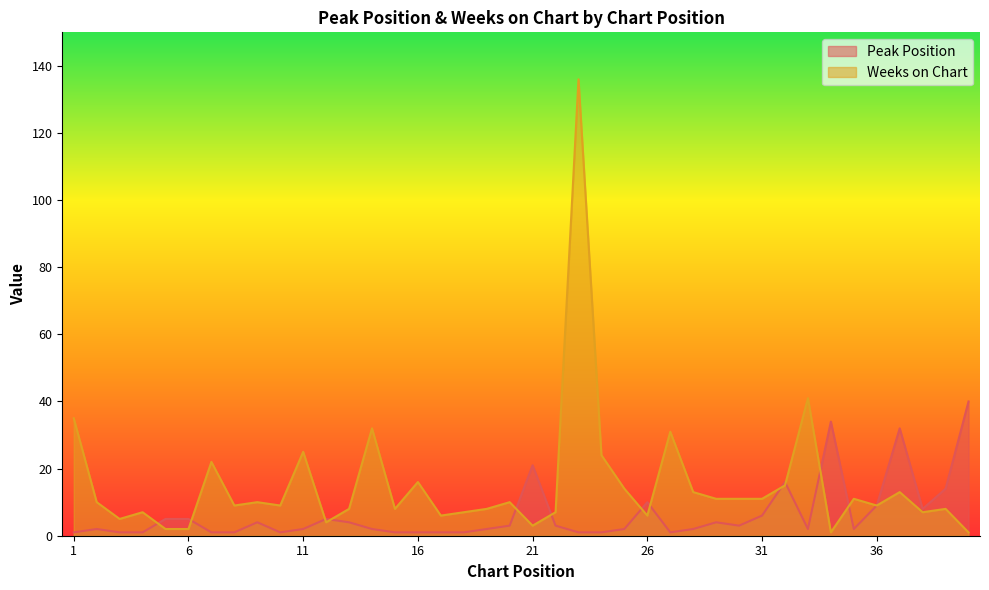

Which series changed the most between 4 and 8?

Weeks on Chart